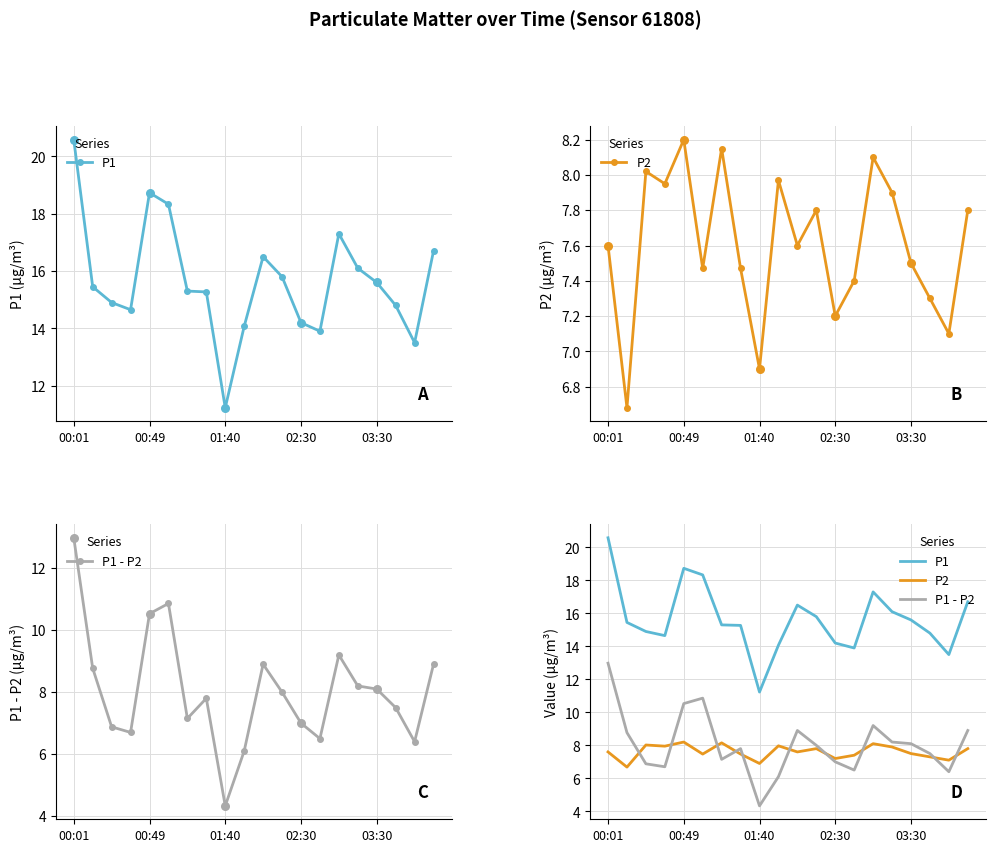

Which series contains the highest Y value?

P1